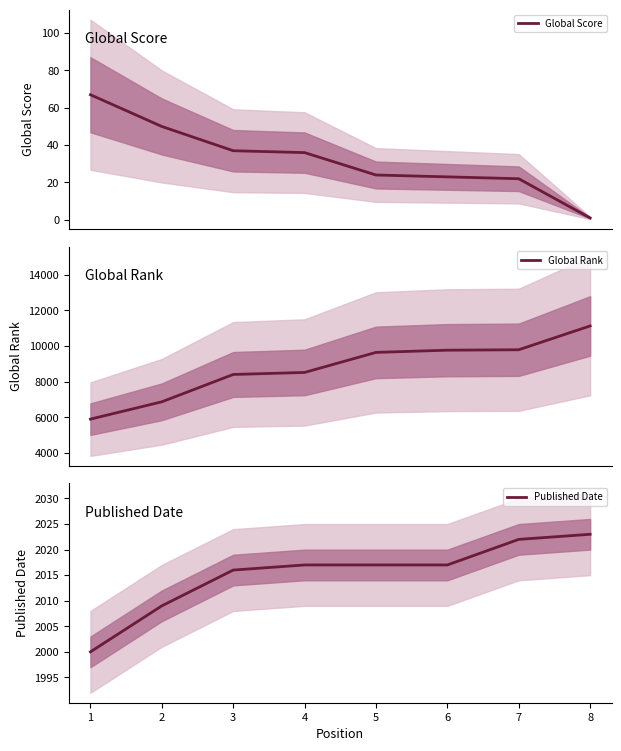

What are all the series names shown in the legend?

Global Score, Global Rank, Published Date